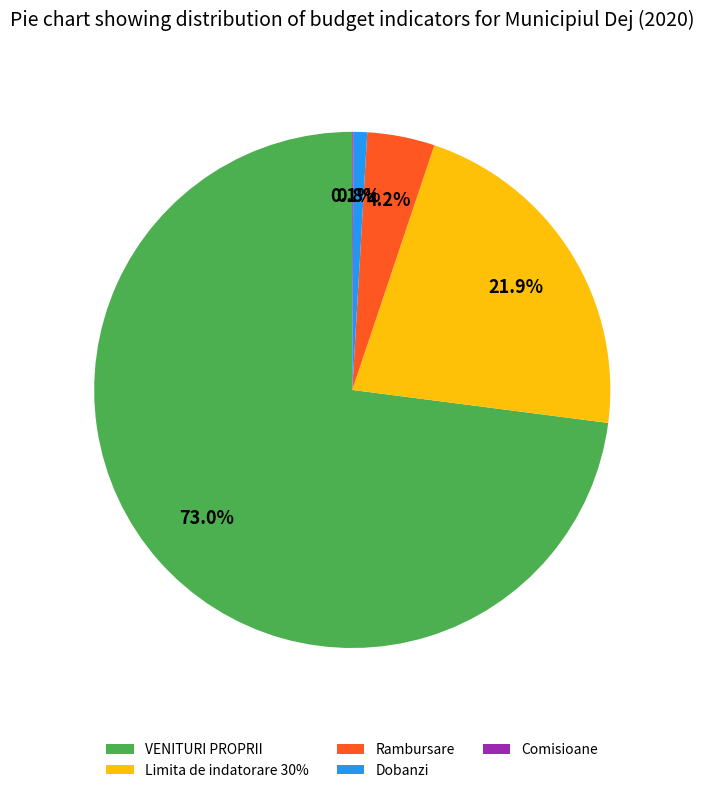

Which slice is the largest?

VENITURI PROPRII